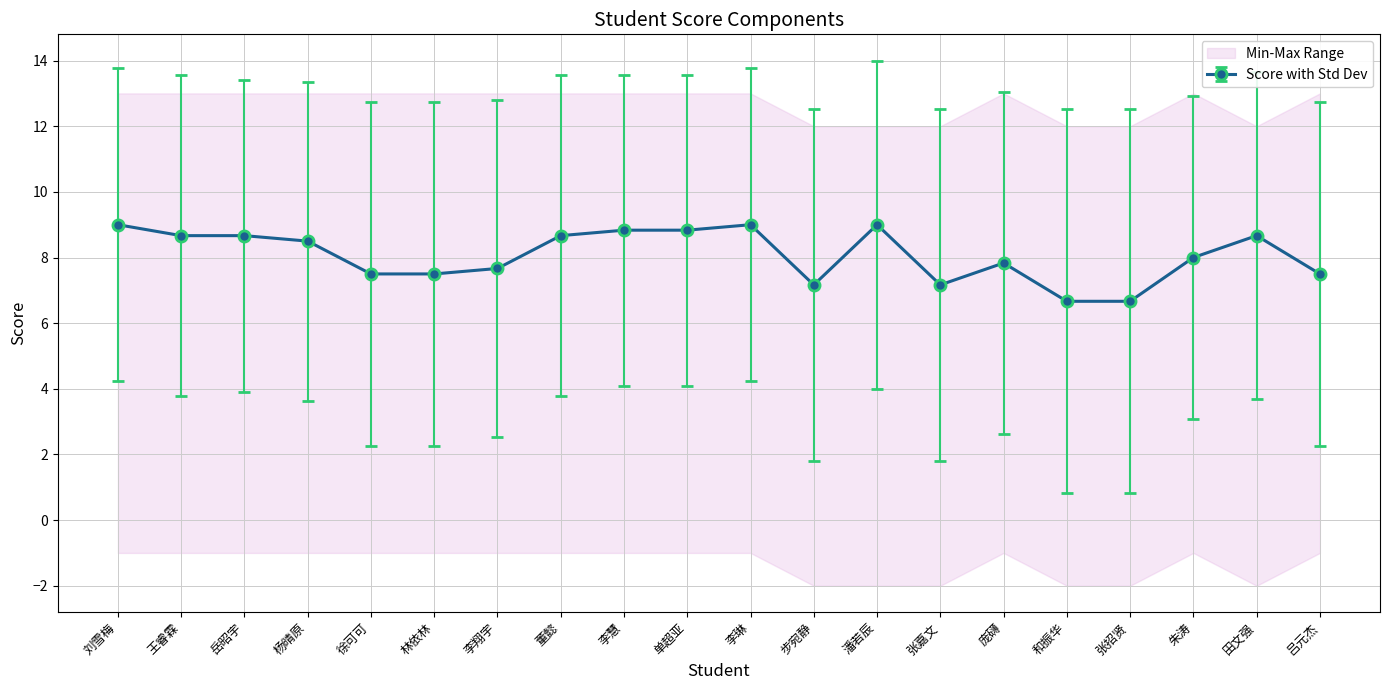

What is the label of the 8th point from the left?

董懿